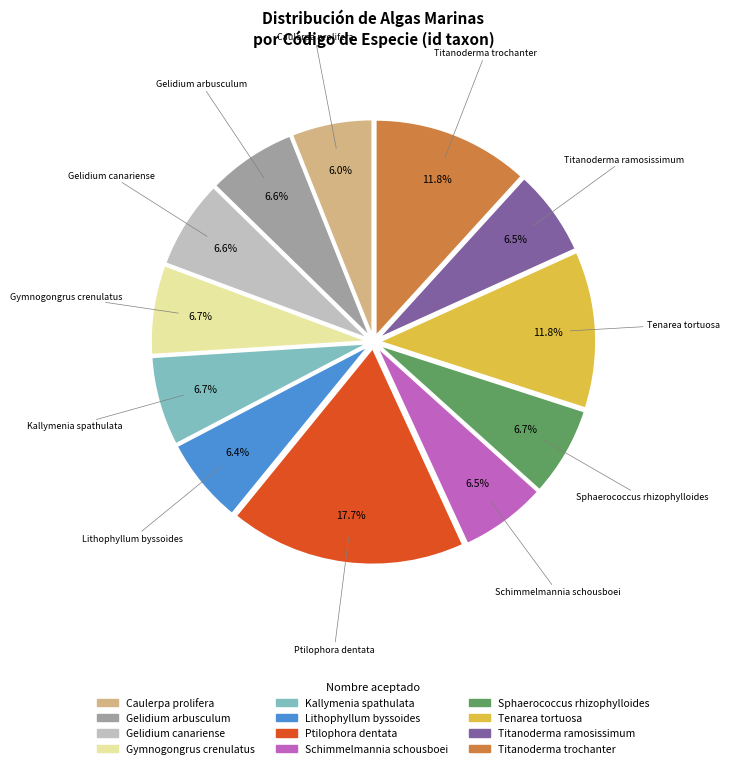

Combined, what portion of the pie is Gelidium arbusculum and Kallymenia spathulata?

13.3%